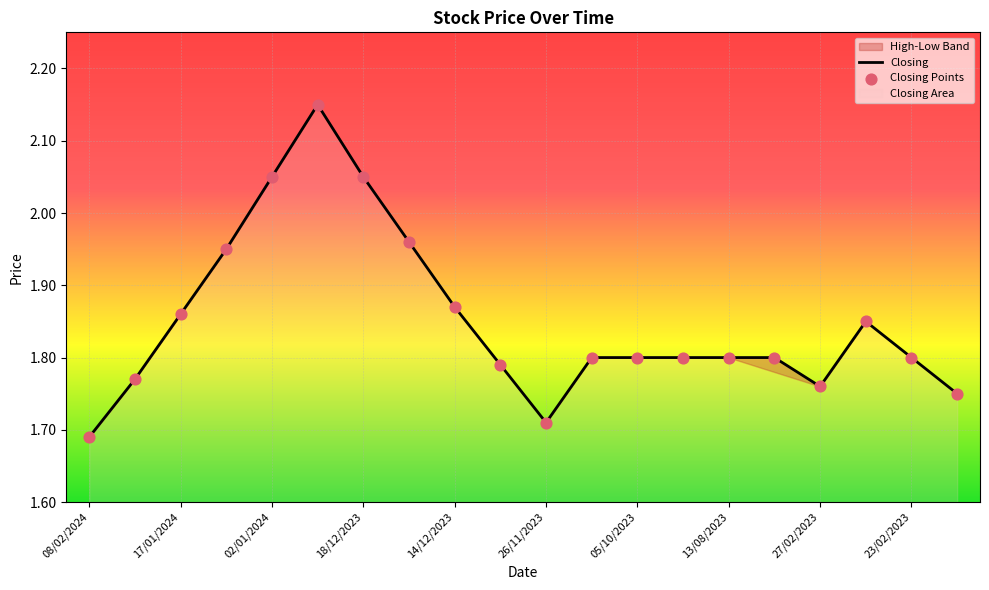

Which series contains the lowest Y value?

High